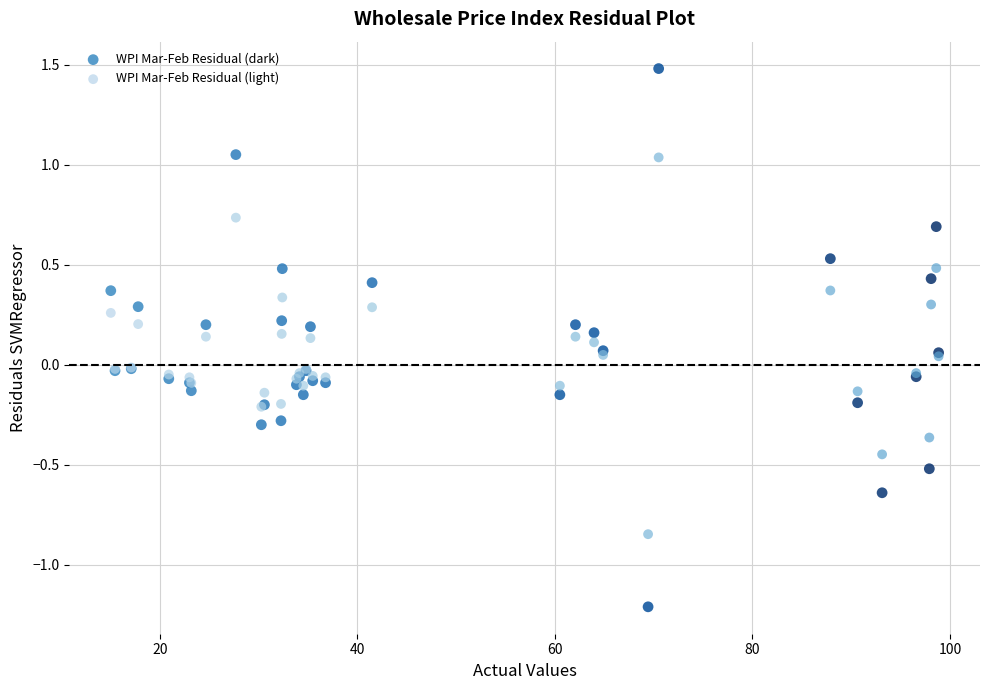

Which series contains the lowest Y value?

WPI Mar-Feb Residual (dark)